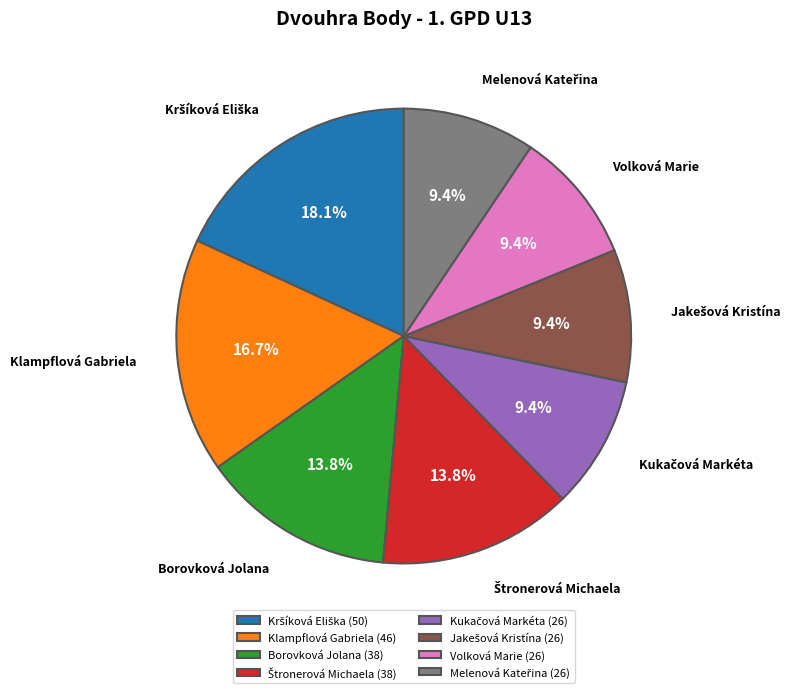

What percentage is NOT represented by Borovková Jolana?

86.2%